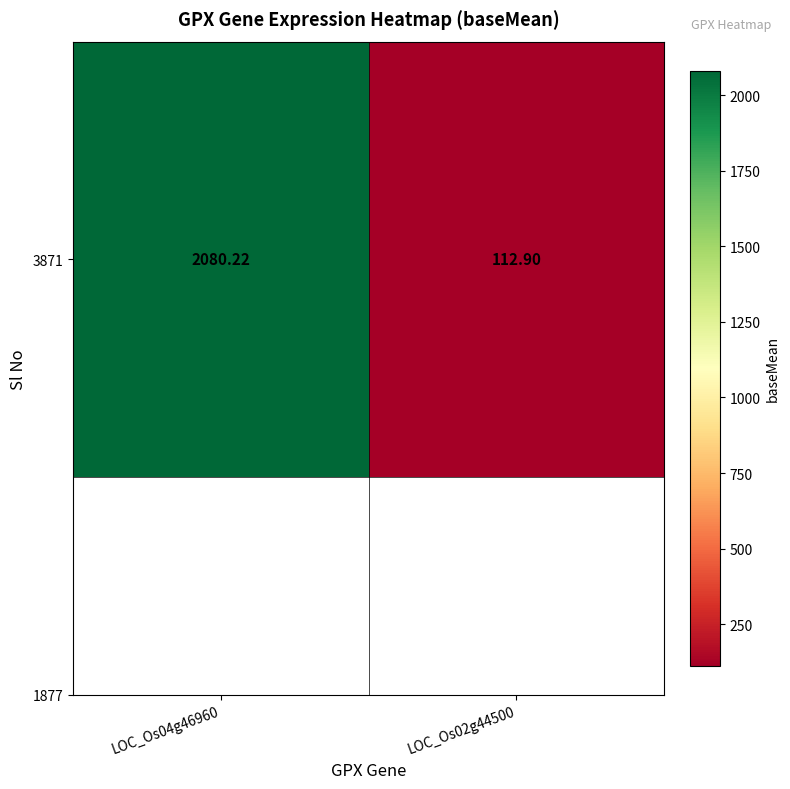

How many data points are less than 2080?

1